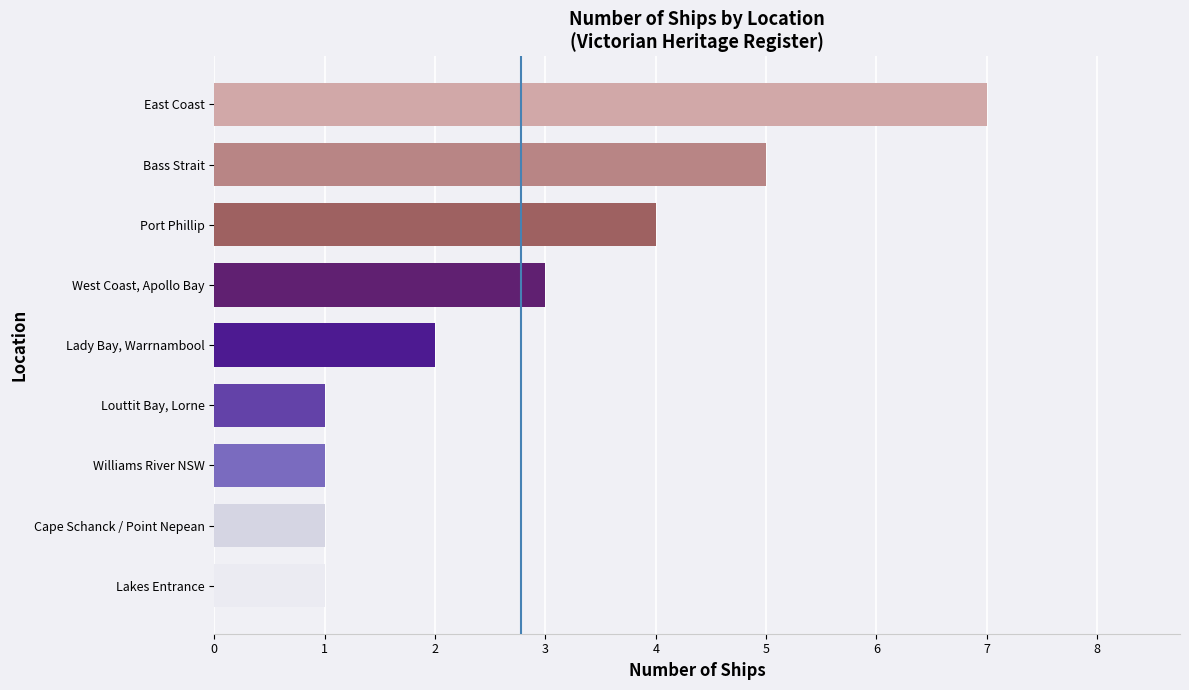

Approximately how many times larger is the value at Williams River NSW compared to Lakes Entrance?

1.0